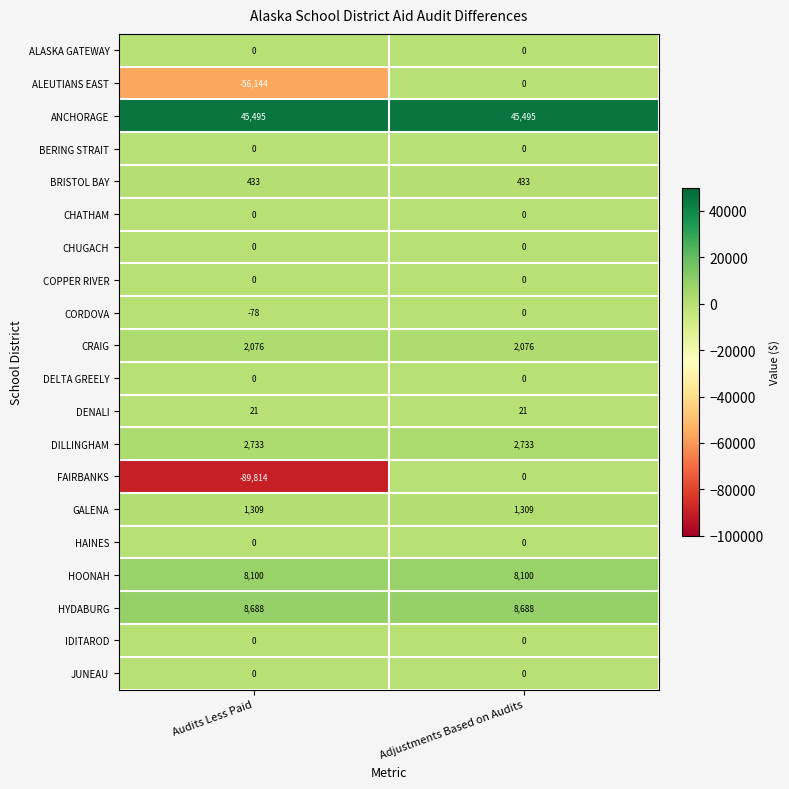

Count the number of categories in the chart.

2